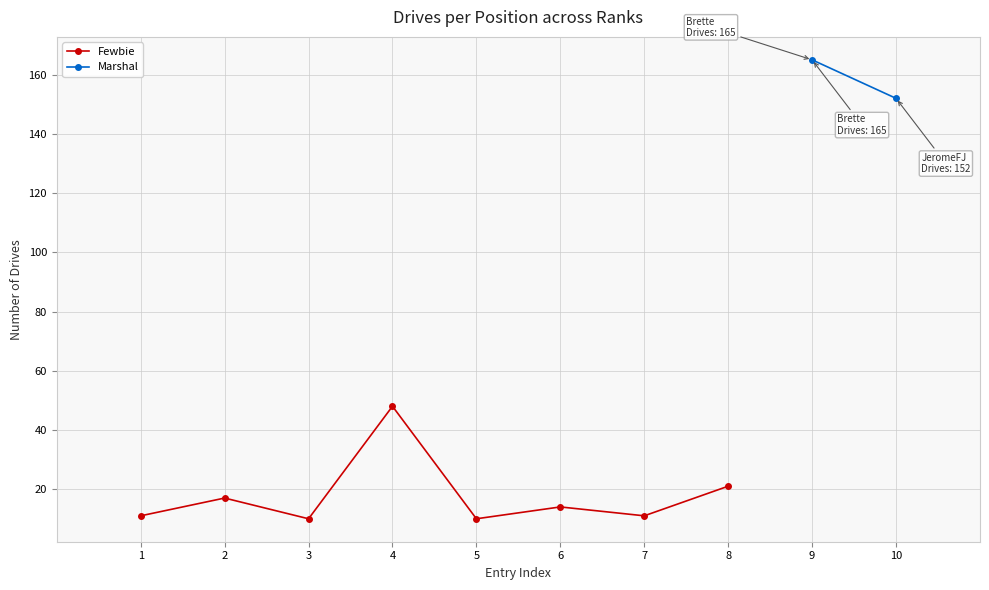

What is the maximum value shown in the chart?

165